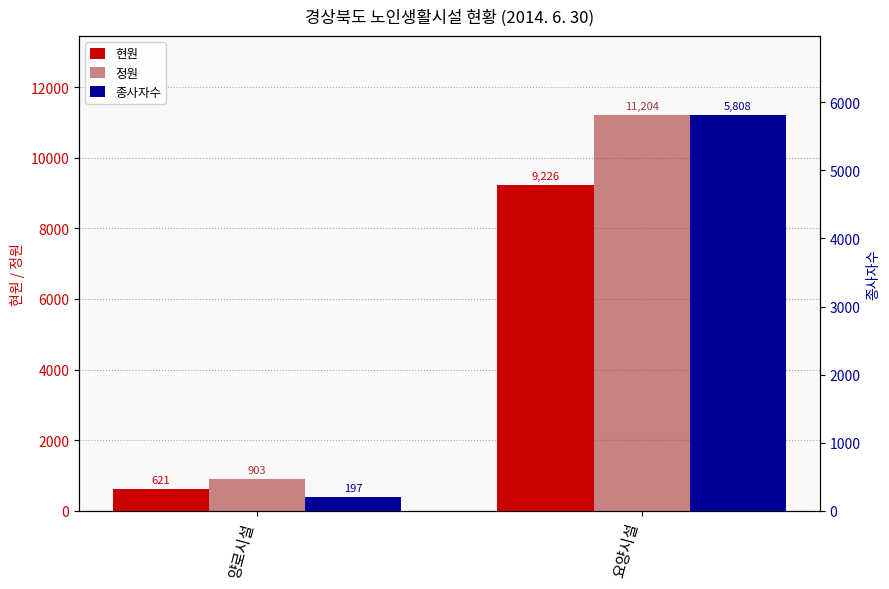

What are all the series names shown in the legend?

현원, 정원, 종사자수